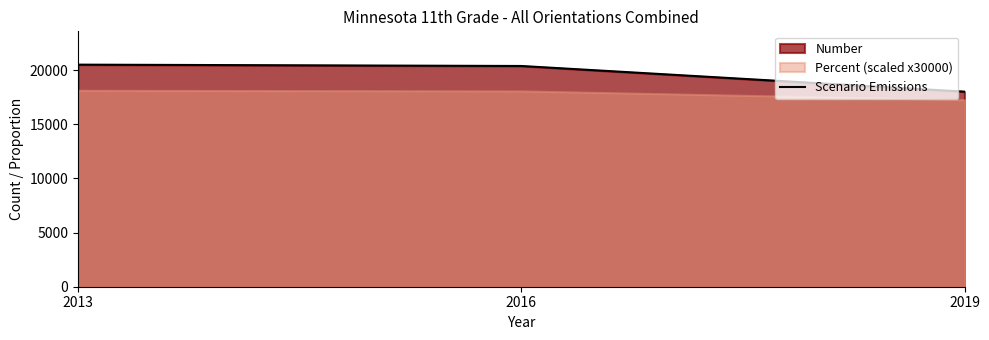

List the labels in order of value, smallest first.

2019, 2016, 2013